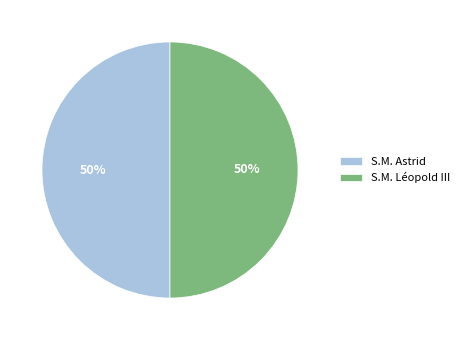

Do S.M. Léopold III and S.M. Astrid together represent more than half of the pie?

Yes